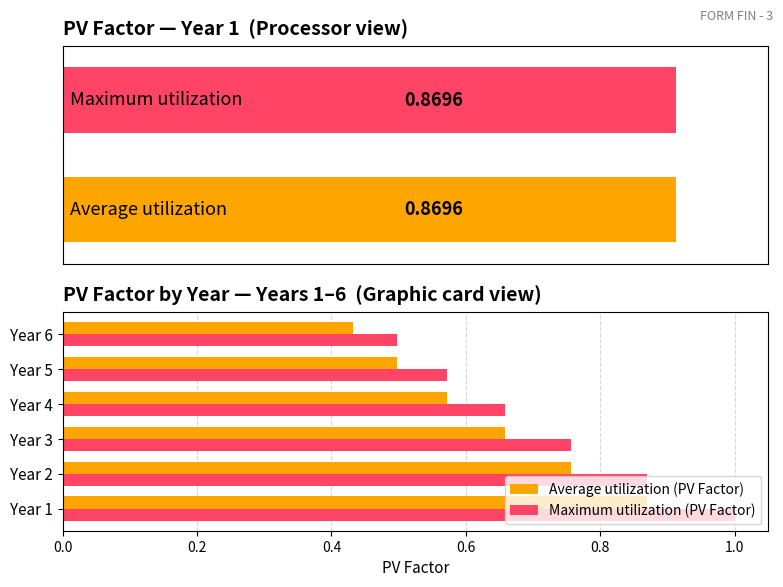

At 0.6, list the series in order from largest to smallest.

Maximum utilization (PV Factor), Average utilization (PV Factor)